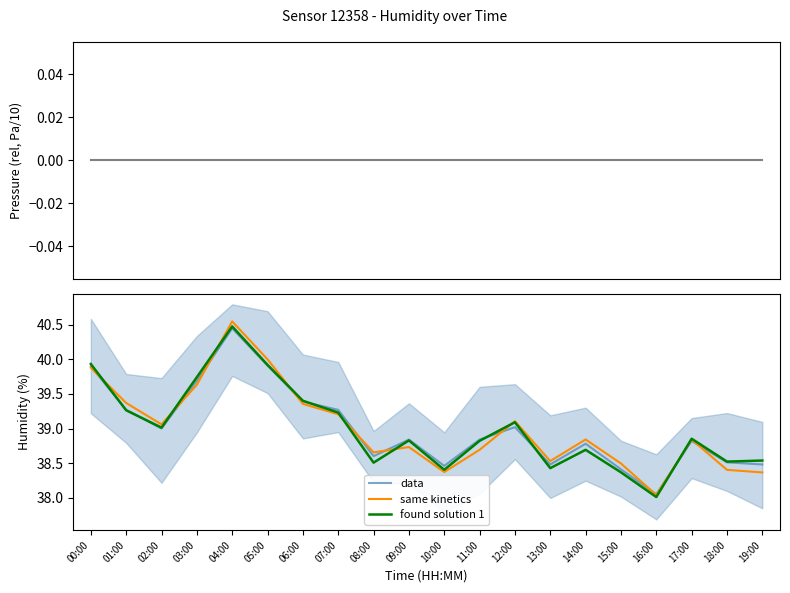

Is this an area chart (filled region under the line)?

No